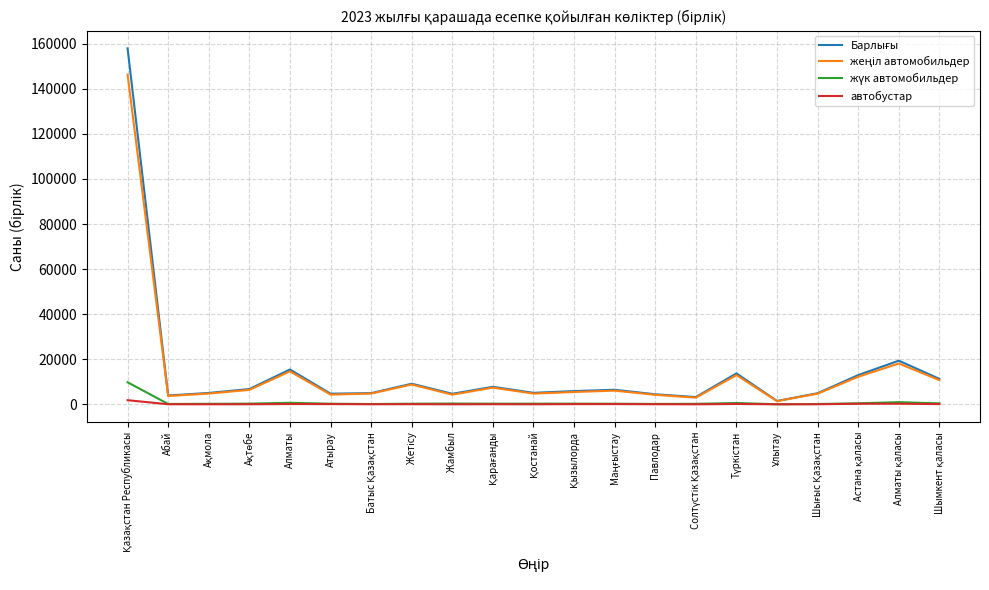

What is the greatest value displayed?

157943